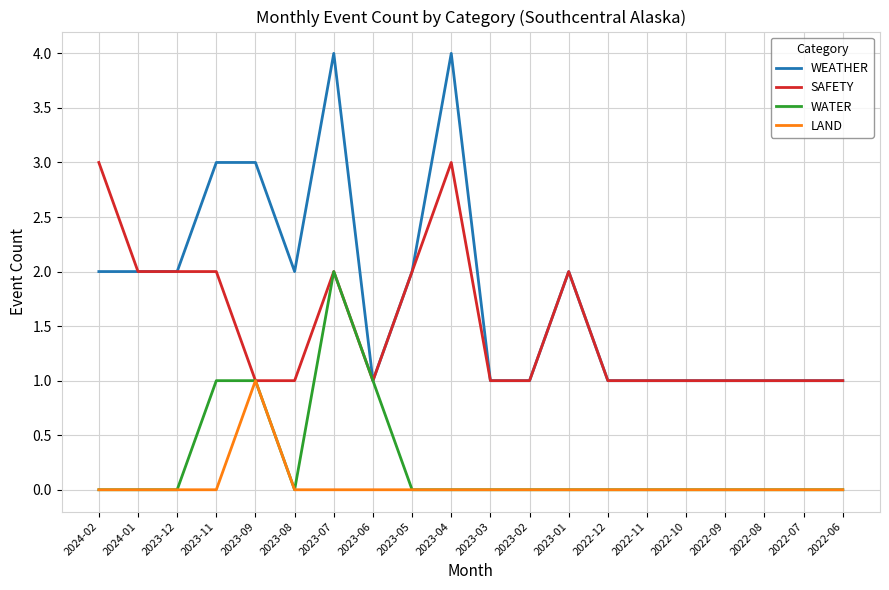

List the series in order of their peak value, highest first.

WEATHER, SAFETY, WATER, LAND